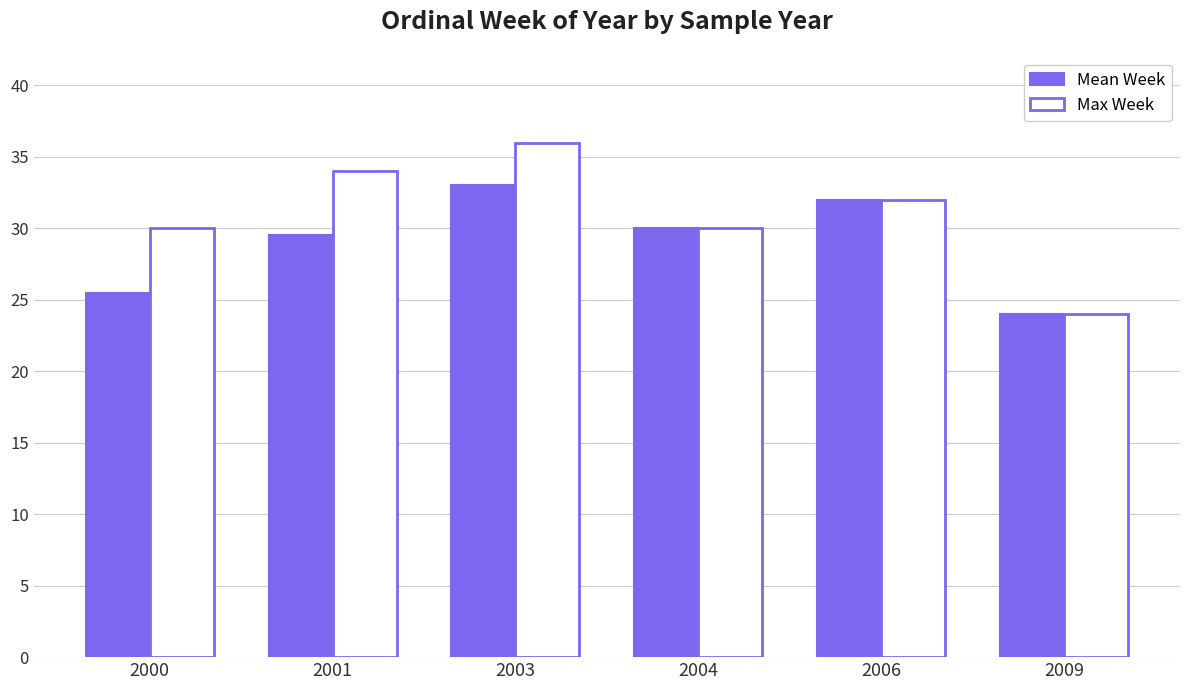

Reading left to right, transcribe all the data shown in this chart.

Mean Week: 2000=25.5	2001=29.5	2003=33.0	2004=30.0	2006=32.0	2009=24.0
Max Week: 2000=30.0	2001=34.0	2003=36.0	2004=30.0	2006=32.0	2009=24.0